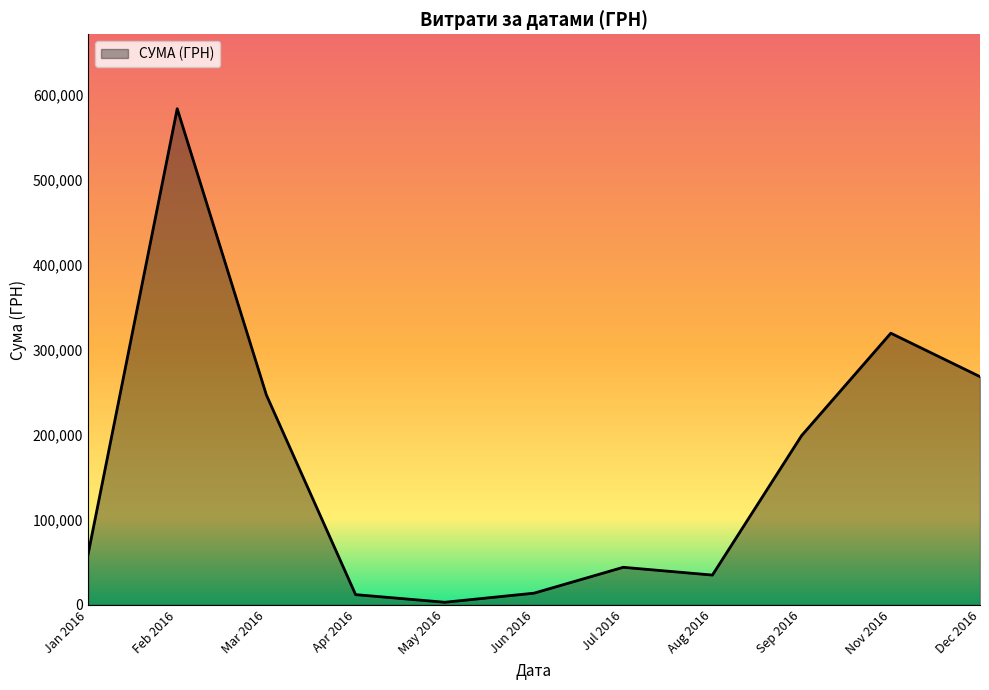

Is it true that the value at Sep 2016 is 89497.2?

False